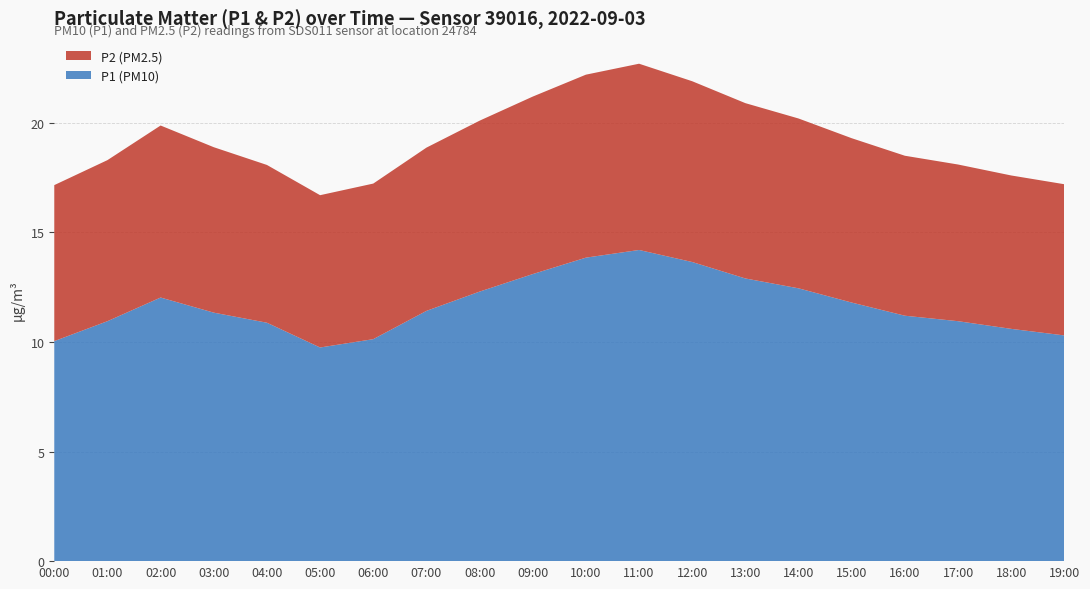

What is the difference between the P1 (PM10) values at 13:00 and 11:00?

1.3